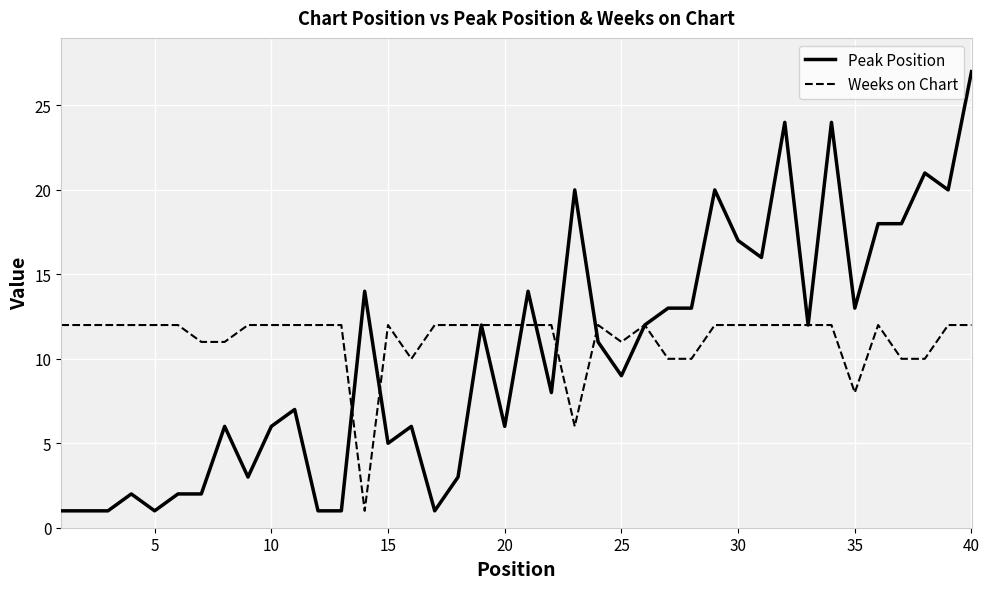

Rank the series by their maximum value, from highest to lowest.

Peak Position, Weeks on Chart